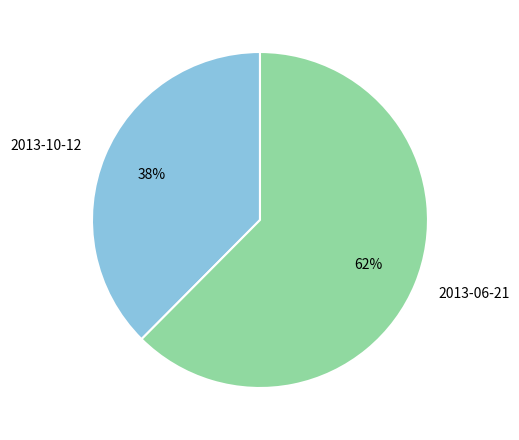

How many segments does this pie chart have?

2